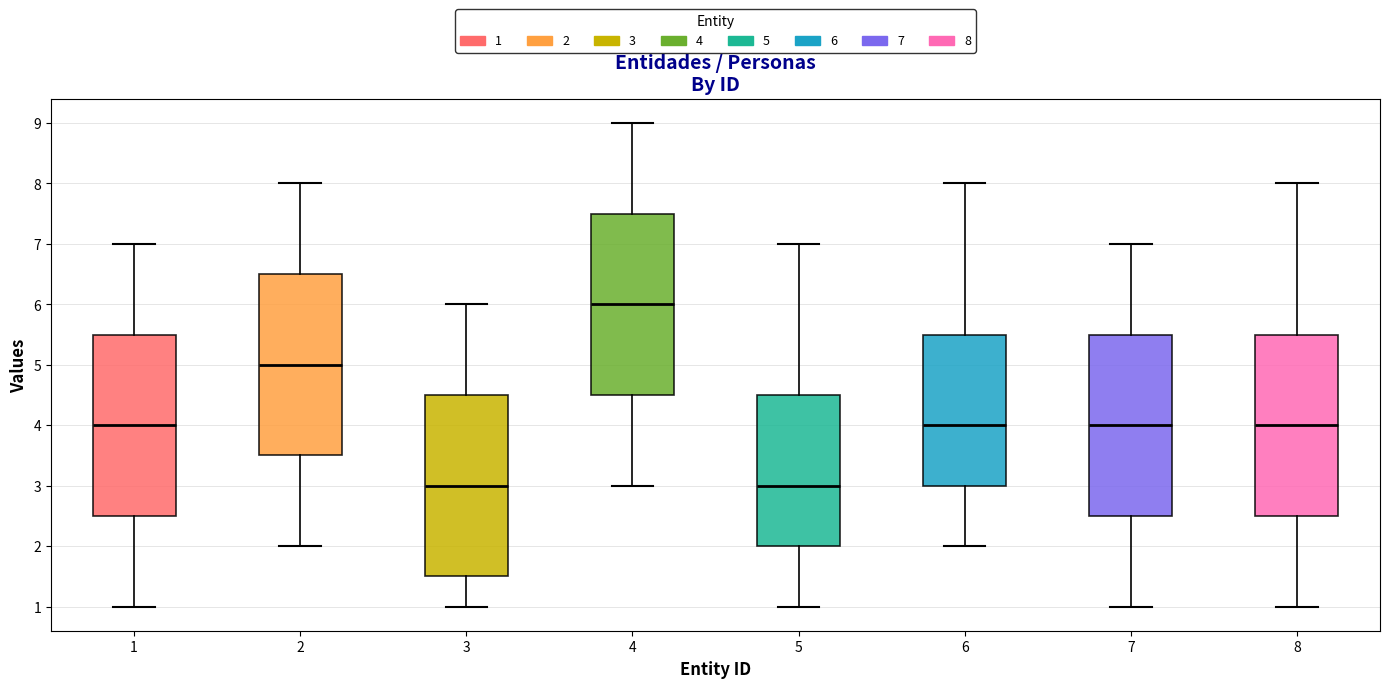

Which box has the highest median line?

4